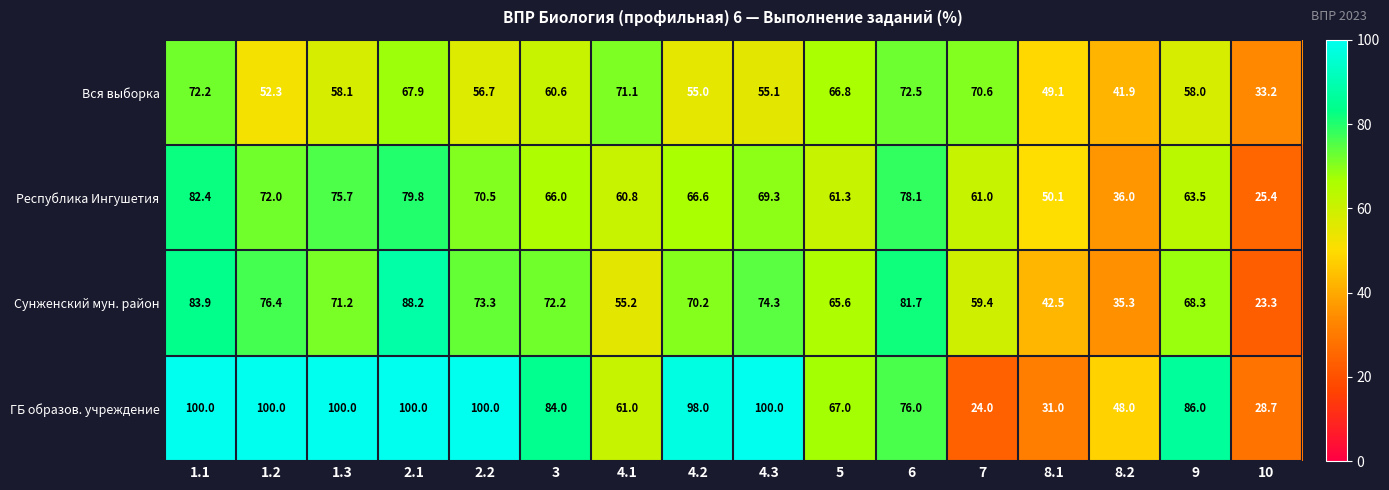

How many series are shown in this chart?

4